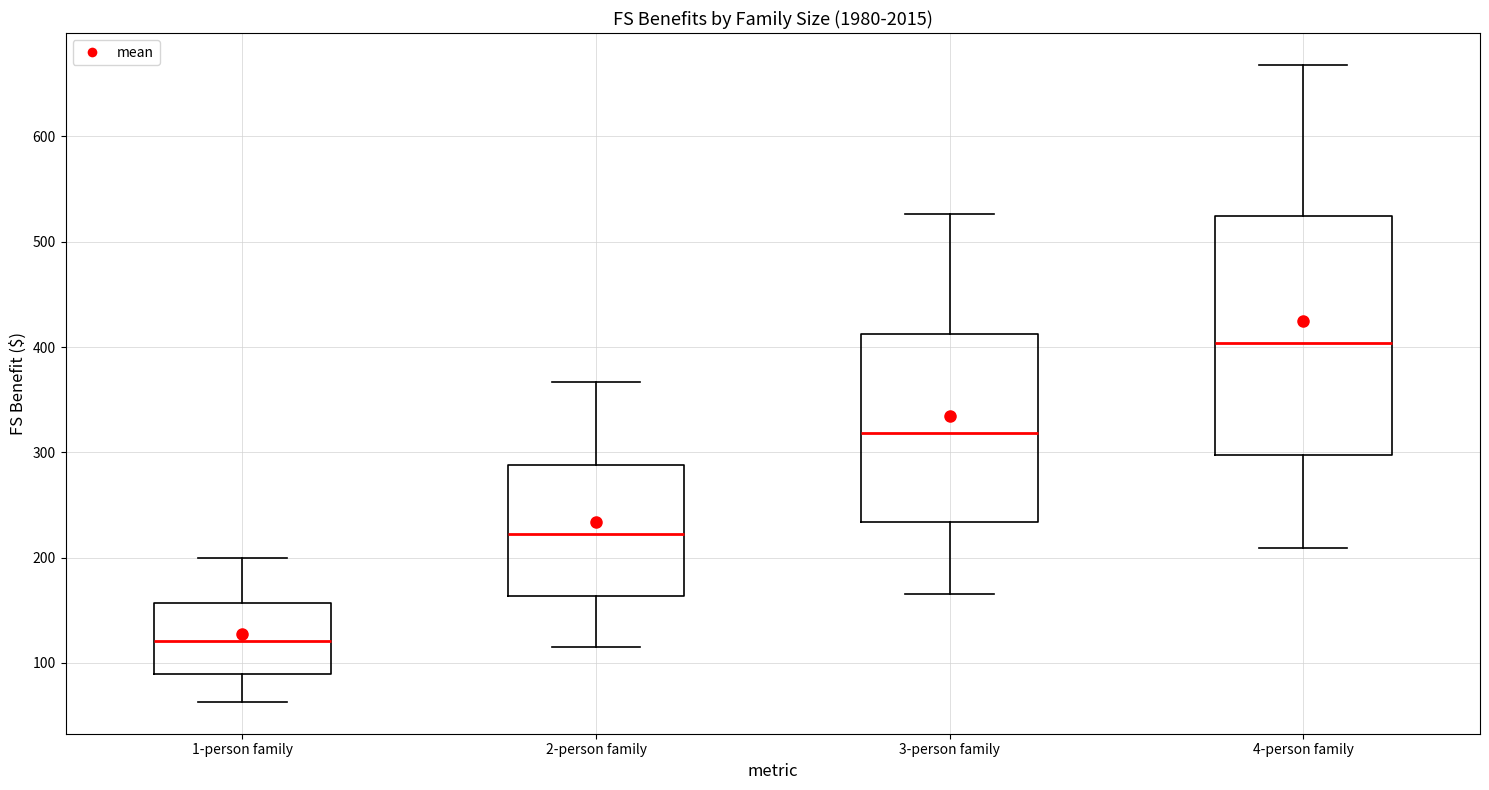

Where is the upper edge of the box for 1-person family on the y-axis? The values are not printed on the chart, so give them approximately, as read against the axis.

160